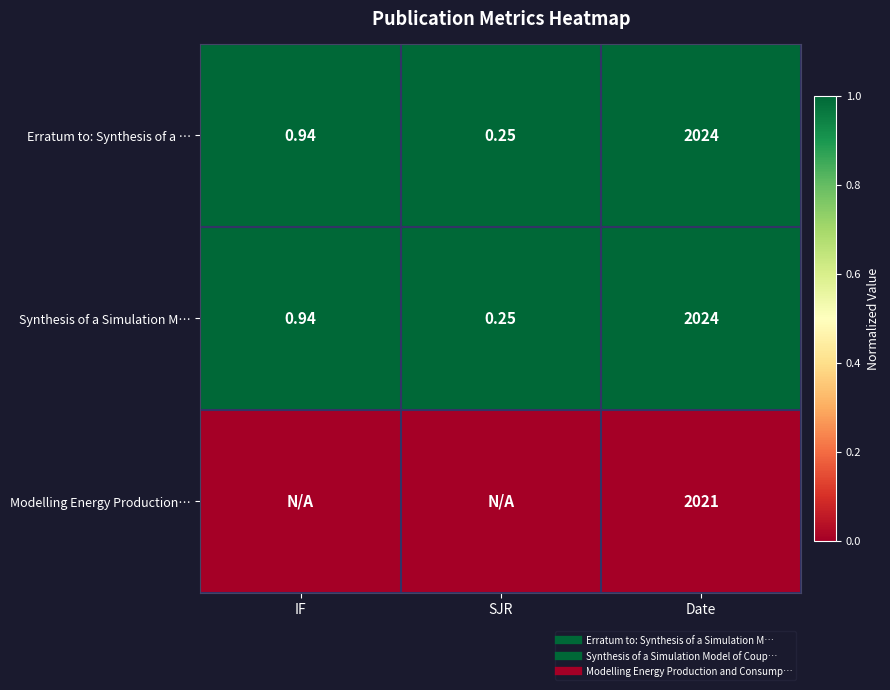

What is the maximum value for Erratum to: Synthesis of a …?

1